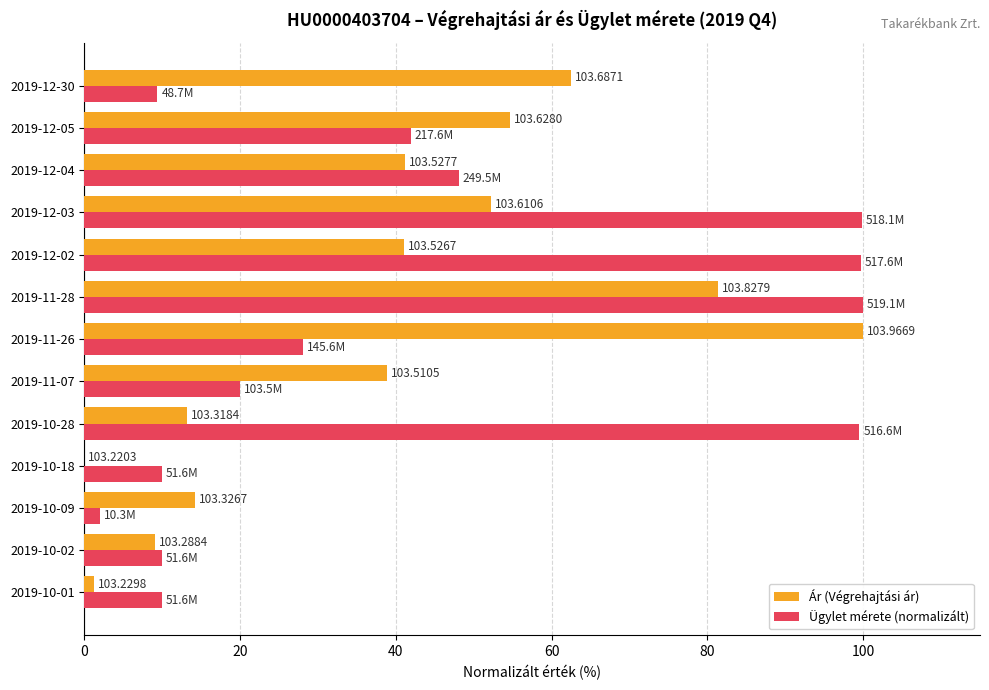

What are all the series names shown in the legend?

Ár (Végrehajtási ár), Ügylet mérete (normalizált)